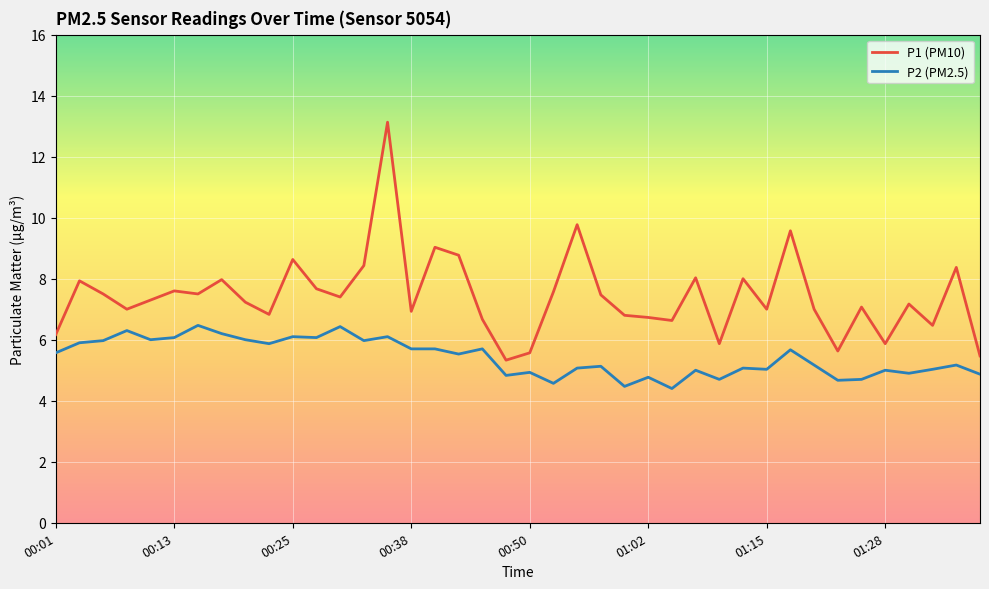

List the series in order of their overall mean, highest first.

P1 (PM10), P2 (PM2.5)